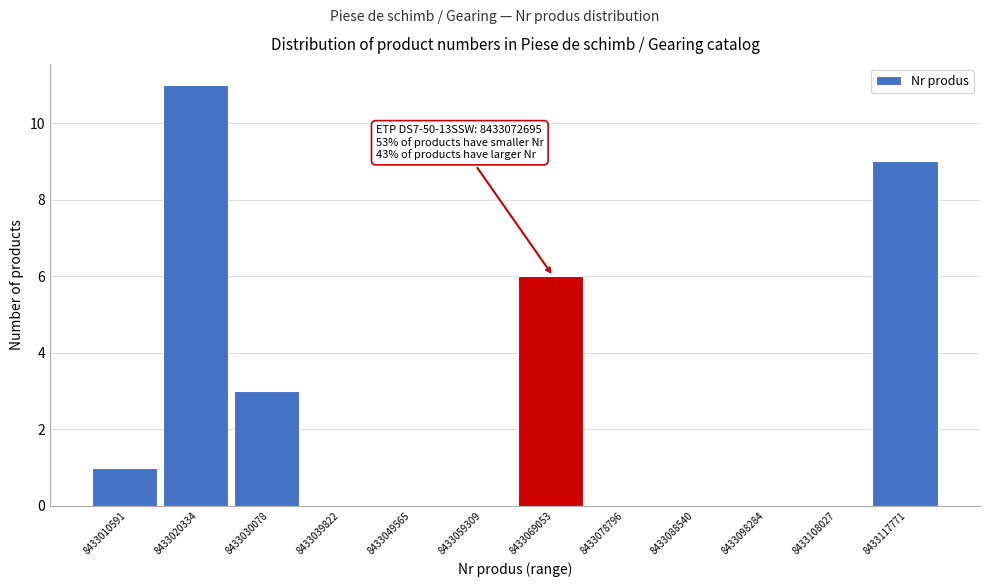

Reading left to right, list all the values displayed in this chart.

8433010591=1	8433020334=11	8433030078=3	8433039822=0	8433049565=0	8433059309=0	8433069053=6	8433078796=0	8433088540=0	8433098284=0	8433108027=0	8433117771=9